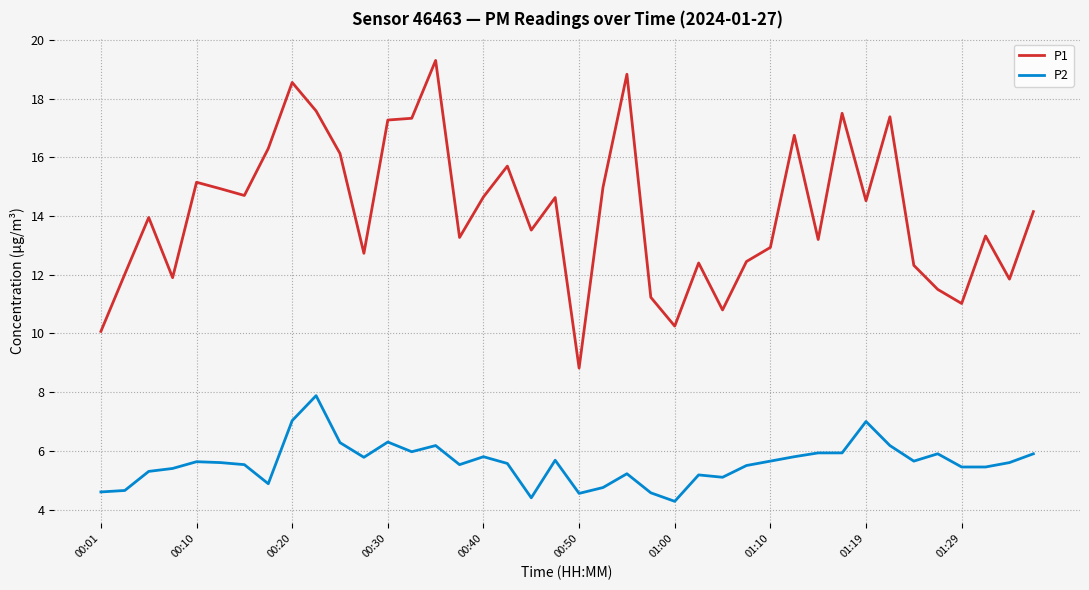

What is the greatest value displayed?

19.3